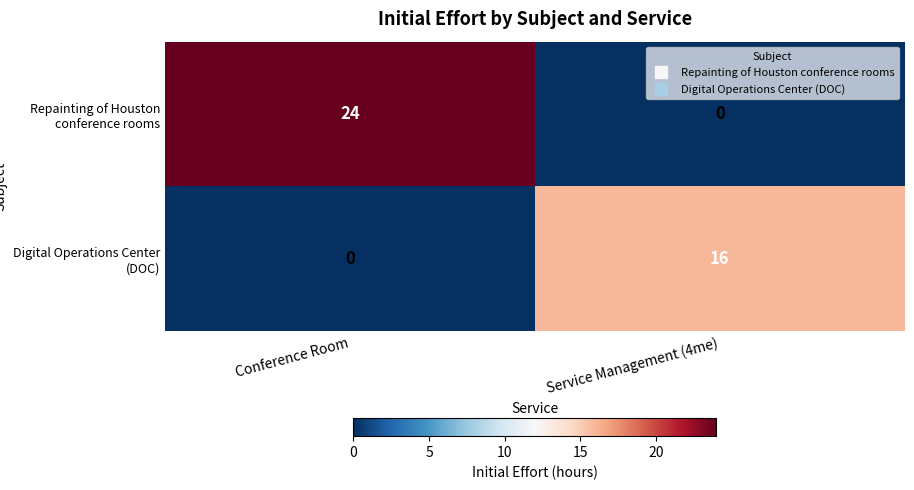

What is the difference between the maximum and minimum values in the Repainting of Houston conference rooms series?

24